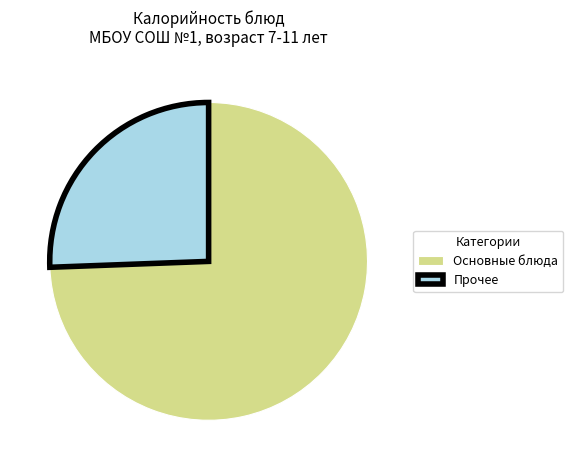

Between Прочее and Основные блюда, which is larger?

Основные блюда